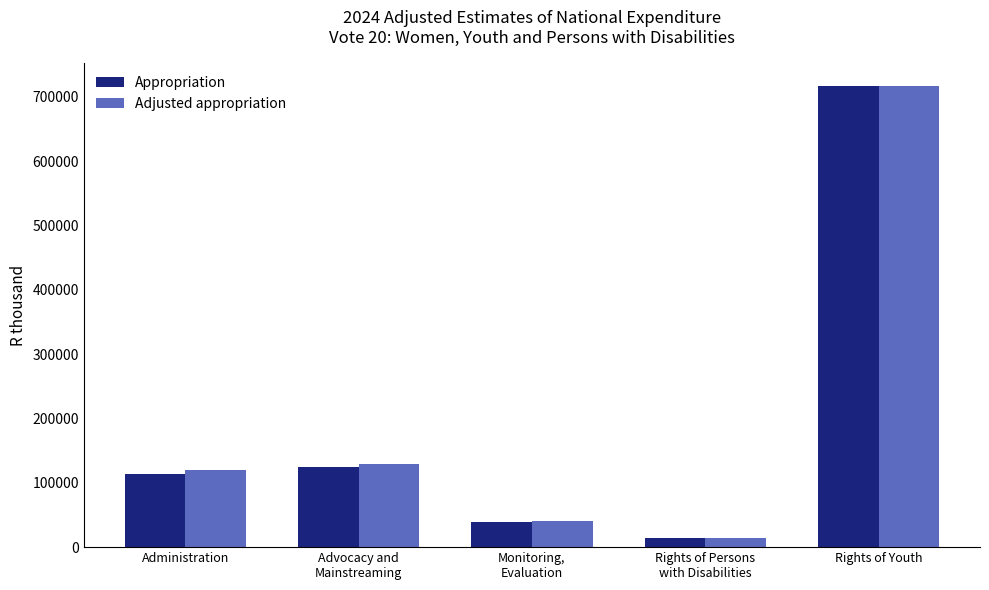

The value of Appropriation at Monitoring,
Evaluation is 38646. True or false?

True